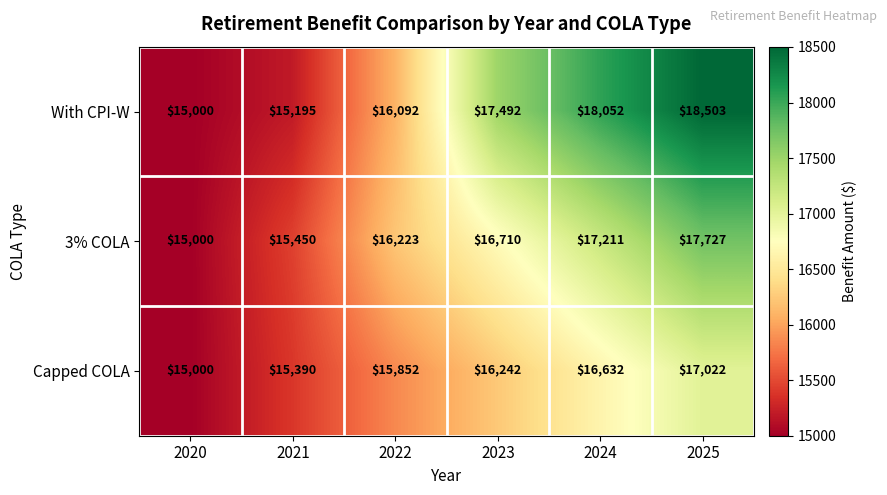

Which series has the widest spread of values?

With CPI-W